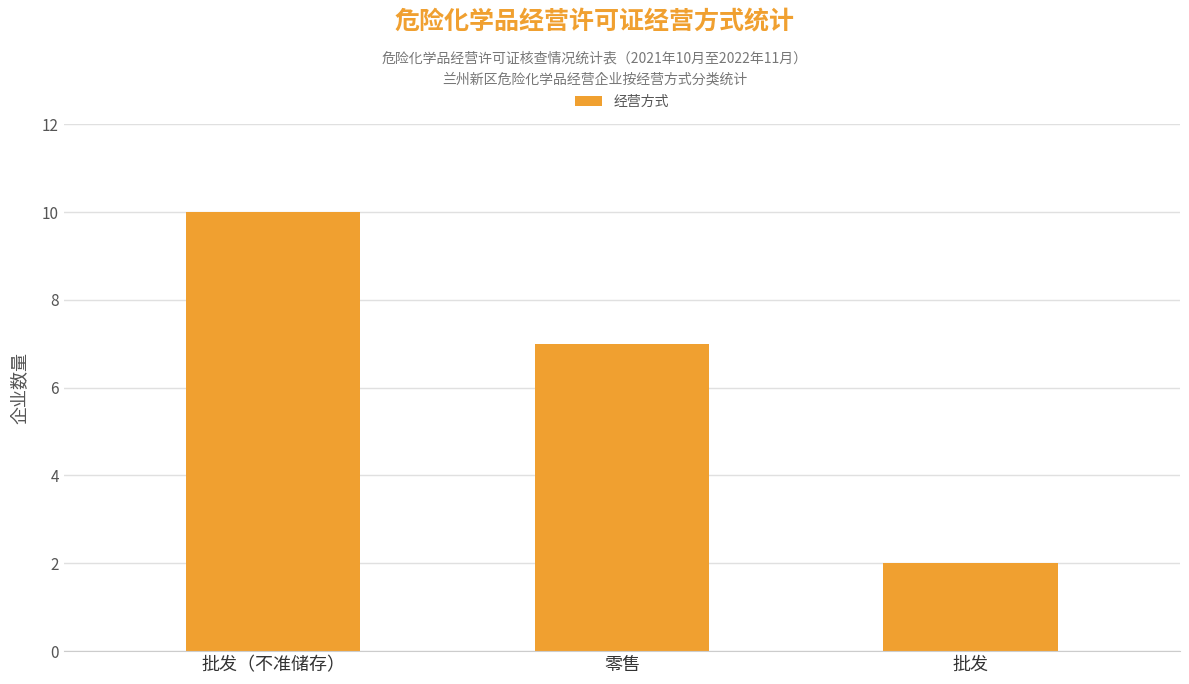

Reading left to right, extract all data points from this chart.

批发（不准储存）=10	零售=7	批发=2